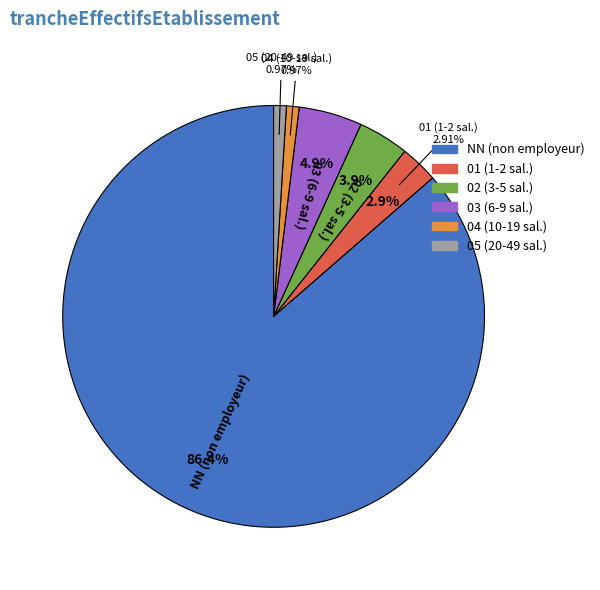

What is the ratio of the value at 02 to the value at 04?

4.0